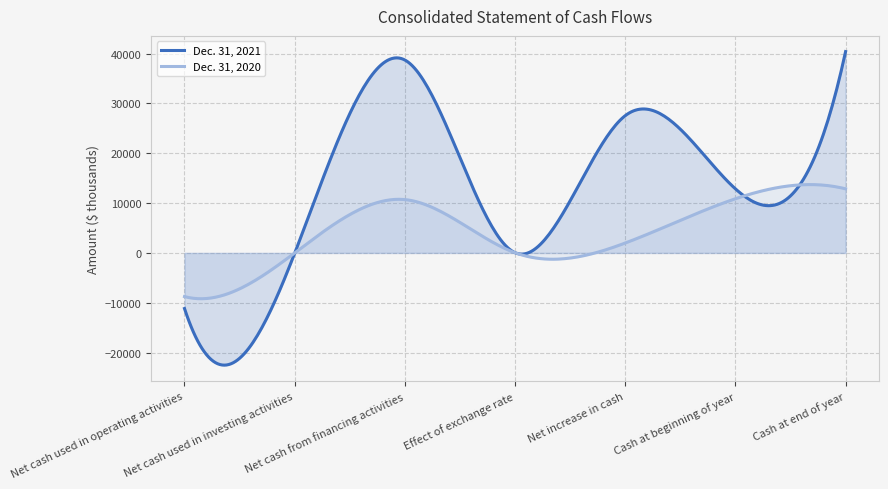

Which category has the lowest value in the Dec. 31, 2020 series?

Net cash used in operating activities